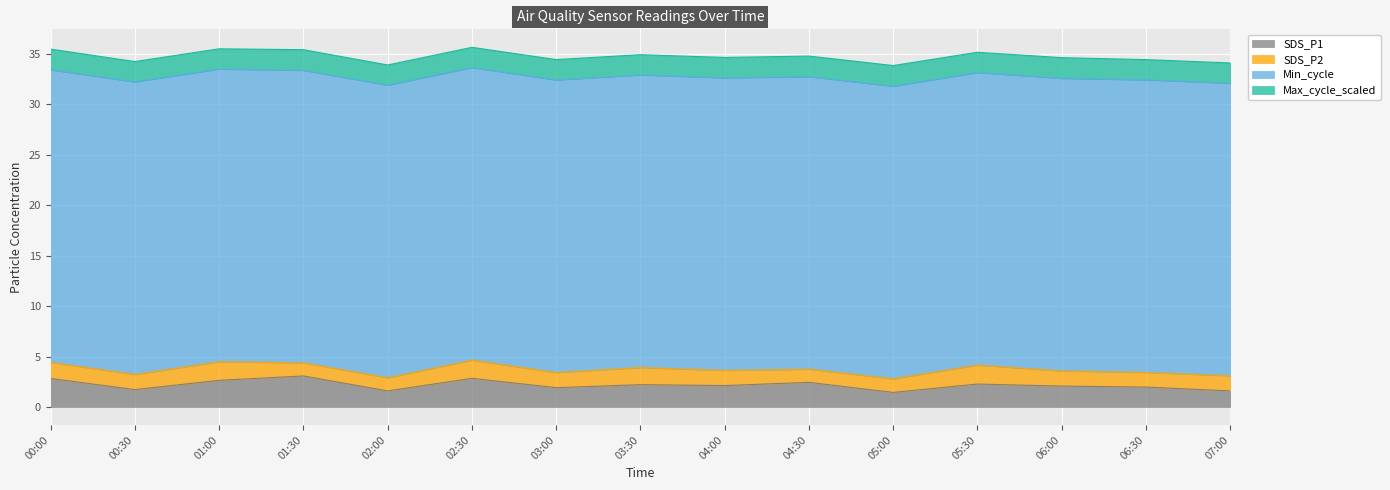

True or false: SDS_P2 and Max_cycle_scaled cross at least once.

False